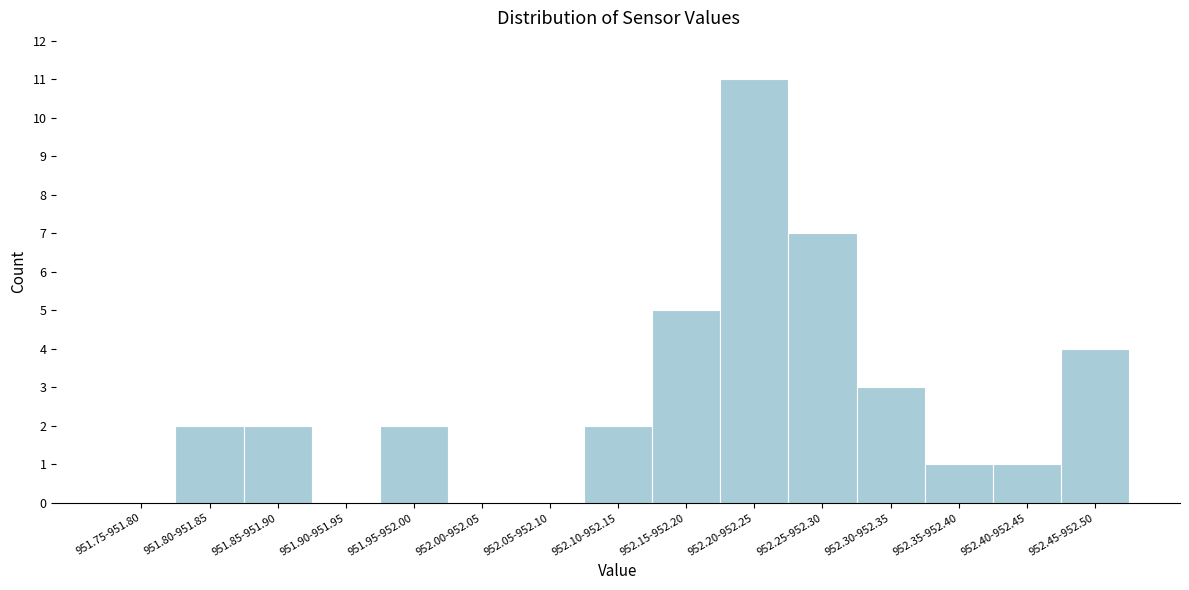

Reading right to left, list all the values displayed in this chart.

952.45-952.50=4	952.40-952.45=1	952.35-952.40=1	952.30-952.35=3	952.25-952.30=7	952.20-952.25=11	952.15-952.20=5	952.10-952.15=2	952.05-952.10=0	952.00-952.05=0	951.95-952.00=2	951.90-951.95=0	951.85-951.90=2	951.80-951.85=2	951.75-951.80=0